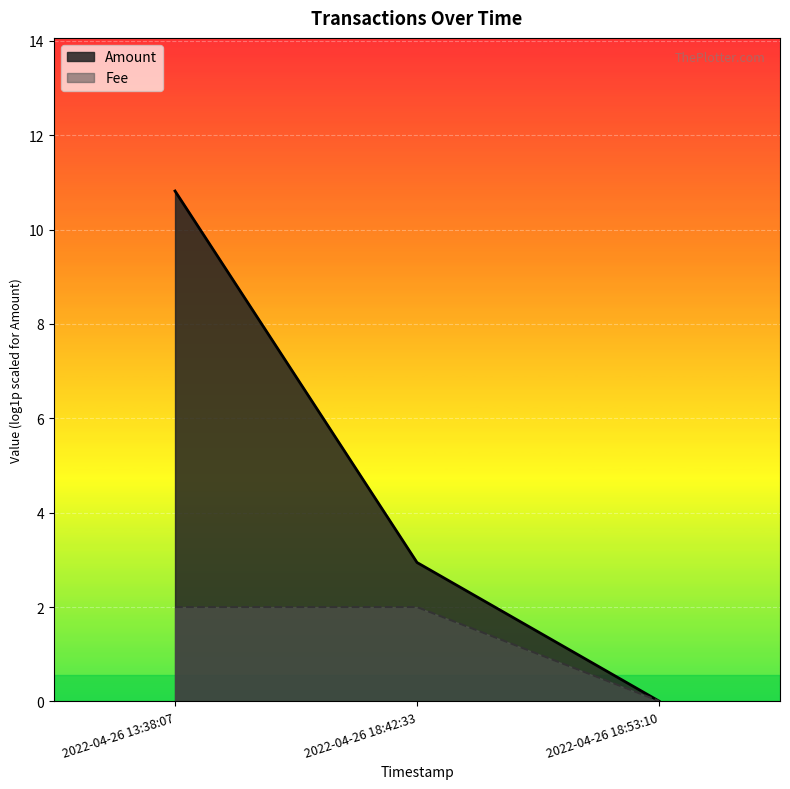

At which label is Amount closest to 5?

2022-04-26 18:42:33